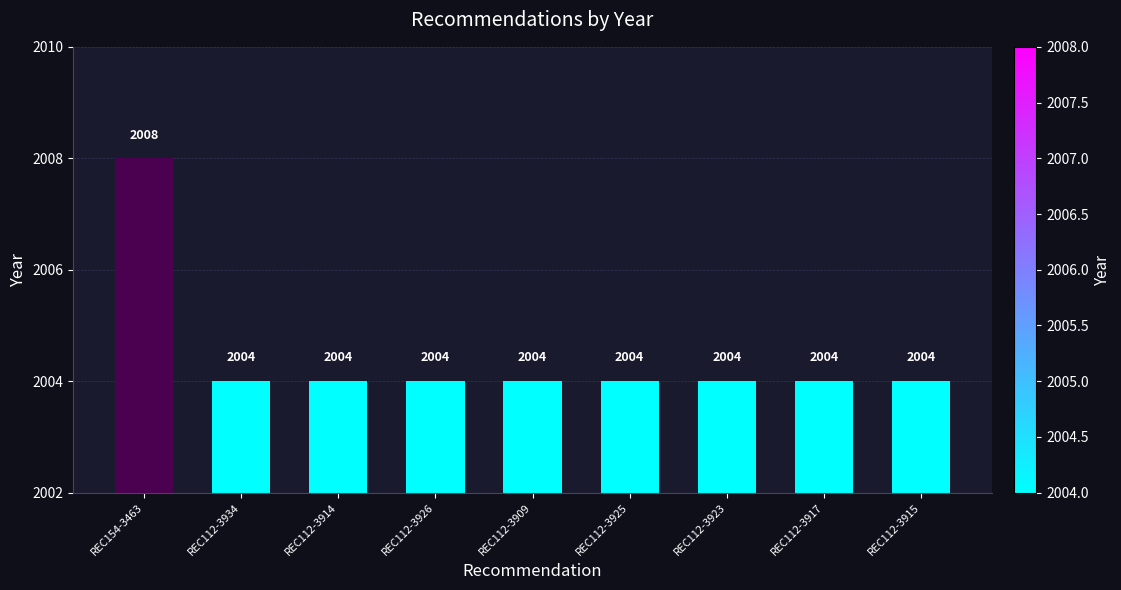

What is the value of the 5th bar from the left?

2004